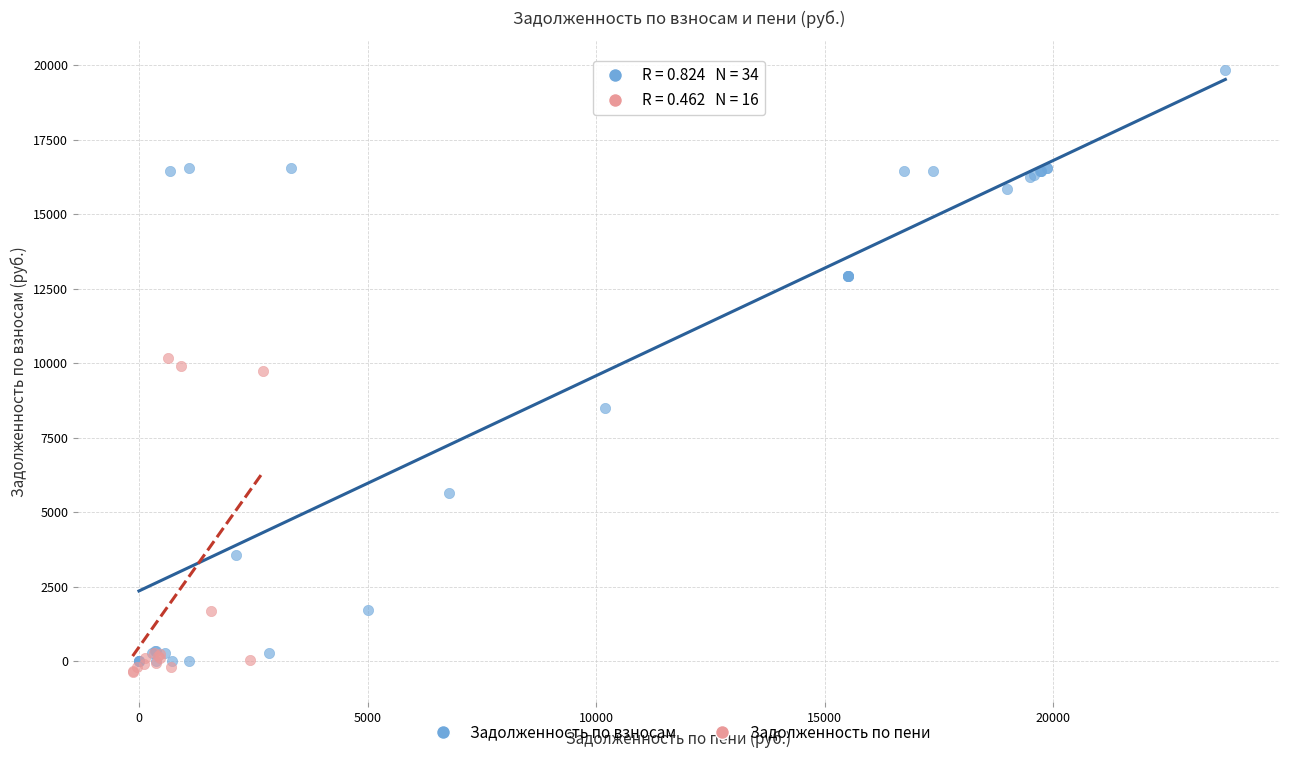

Which series contains the highest Y value?

Задолженность по взносам